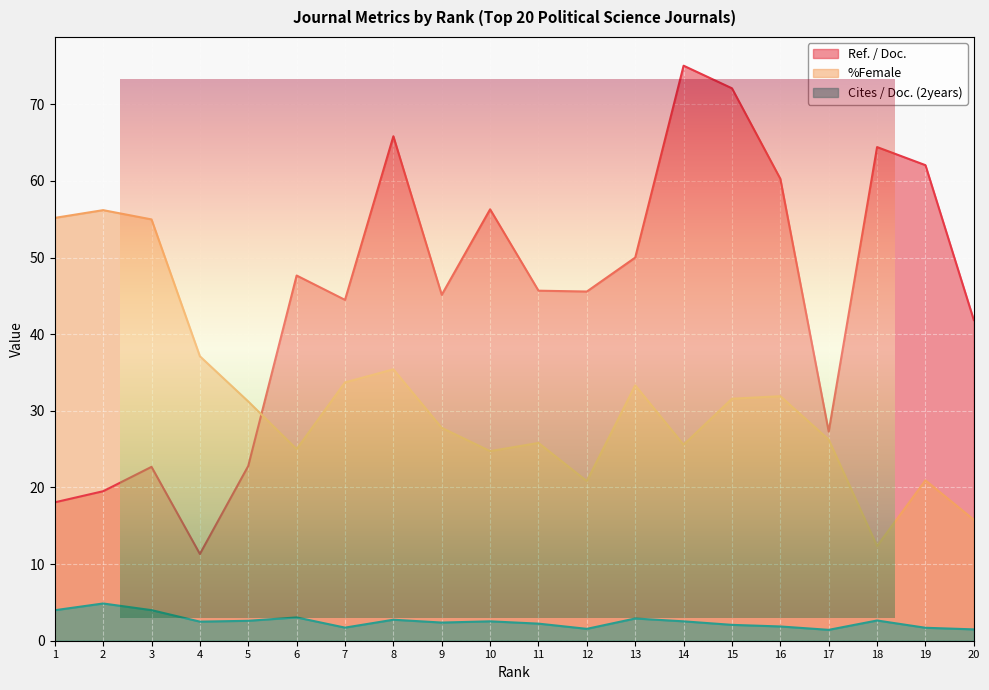

How many data points in Cites / Doc. (2years) are above 2?

14